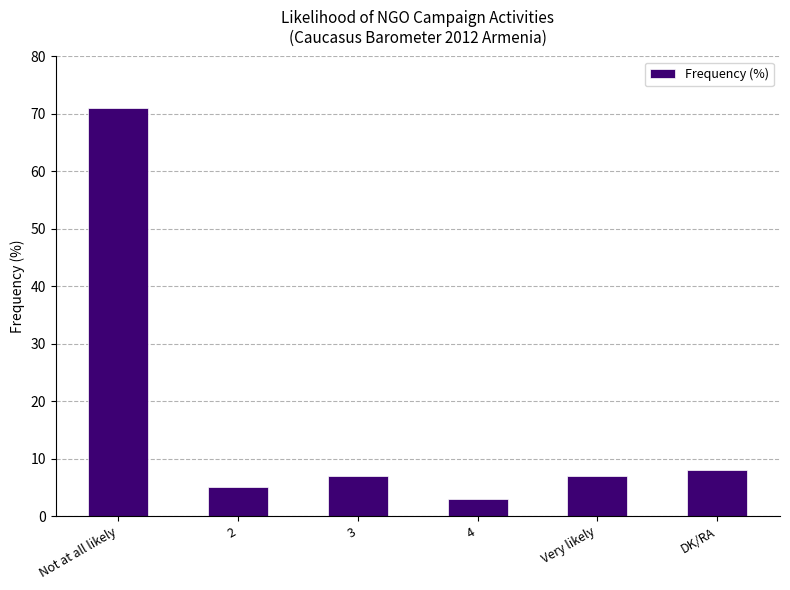

The chart shows a value of 7 at 3. True or false?

True